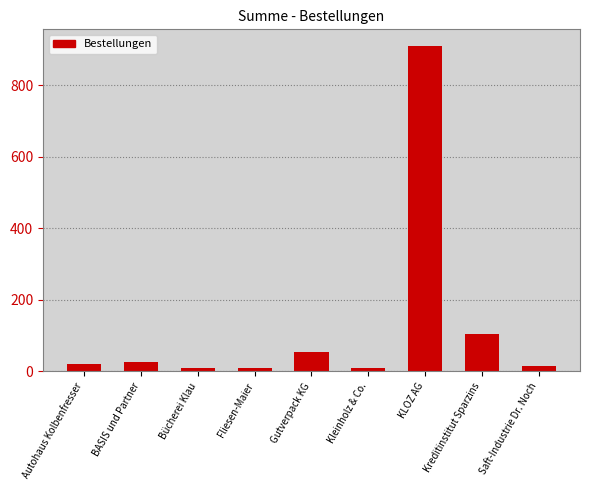

Is it true that the value at KLOZ AG is 594?

False